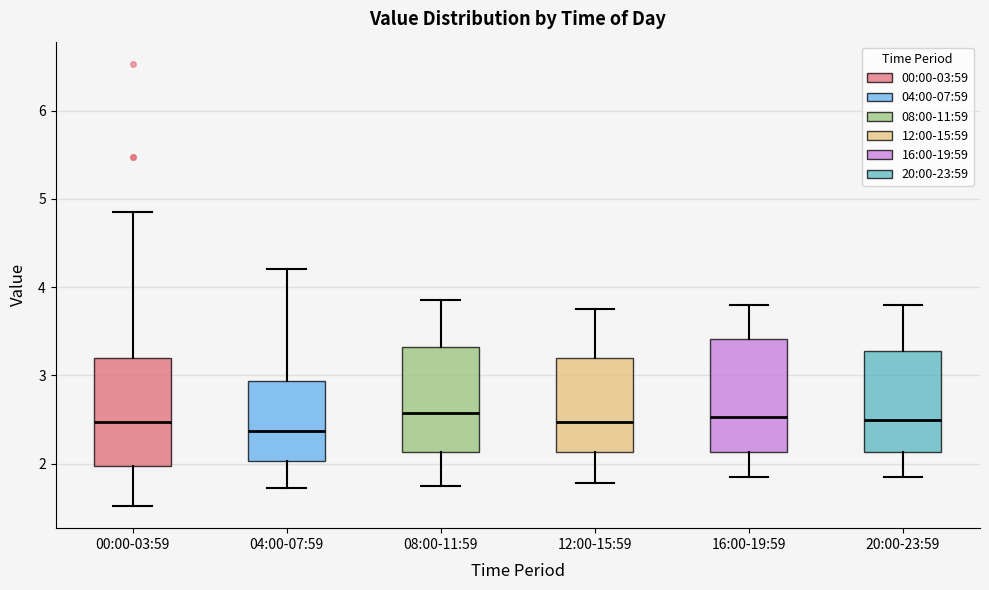

Reading left to right, transcribe this box plot: for each box, give where its median line is, the range the box spans, and where its two whiskers end, as read against the y-axis. The values are not printed on the chart, so give them approximately, as read against the axis.

00:00-03:59: median 2.5, box 2.0 to 3.2, whiskers 1.5 to 4.9
04:00-07:59: median 2.4, box 2.0 to 2.9, whiskers 1.7 to 4.2
08:00-11:59: median 2.6, box 2.1 to 3.3, whiskers 1.8 to 3.9
12:00-15:59: median 2.5, box 2.1 to 3.2, whiskers 1.8 to 3.8
16:00-19:59: median 2.5, box 2.1 to 3.4, whiskers 1.9 to 3.8
20:00-23:59: median 2.5, box 2.1 to 3.3, whiskers 1.9 to 3.8